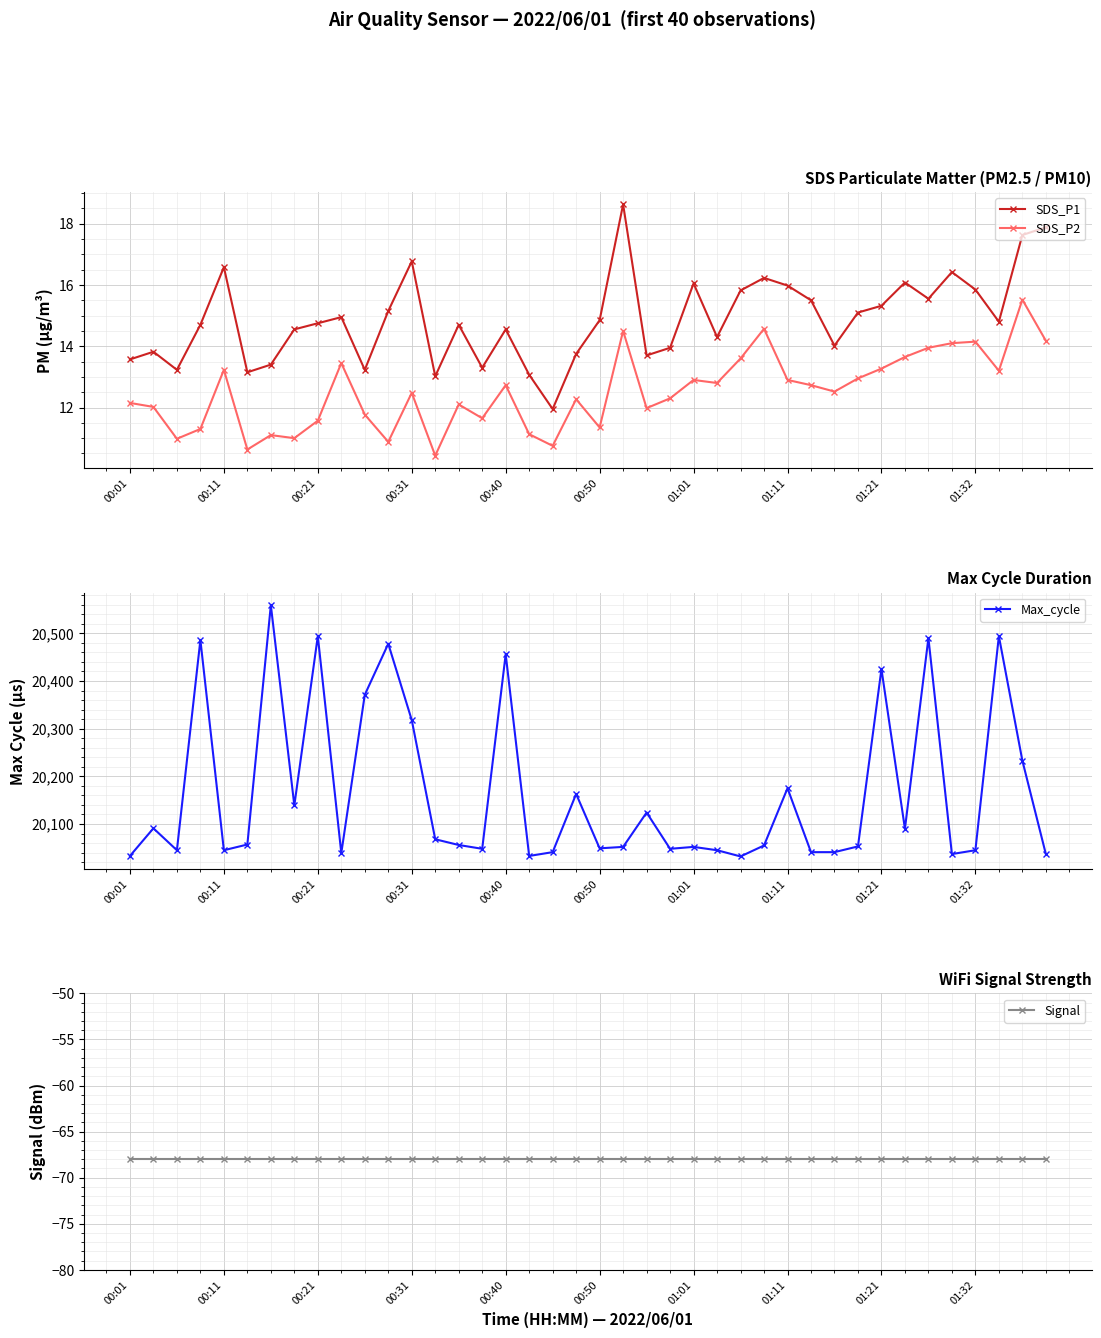

True or false: SDS_P2 has more than 2 points higher than both neighbors.

True